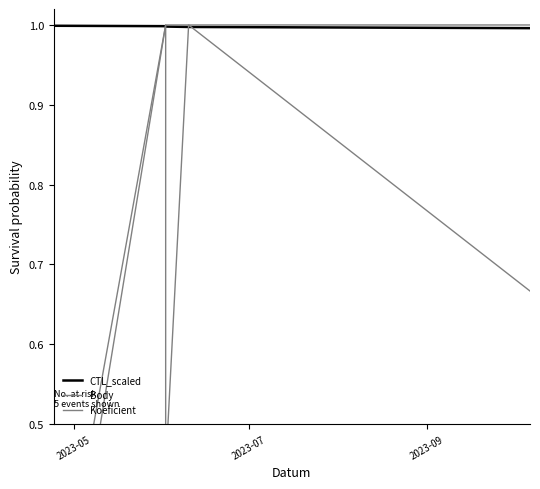

Rank the series by their maximum value, from highest to lowest.

Body, Koeficient, CTL_scaled